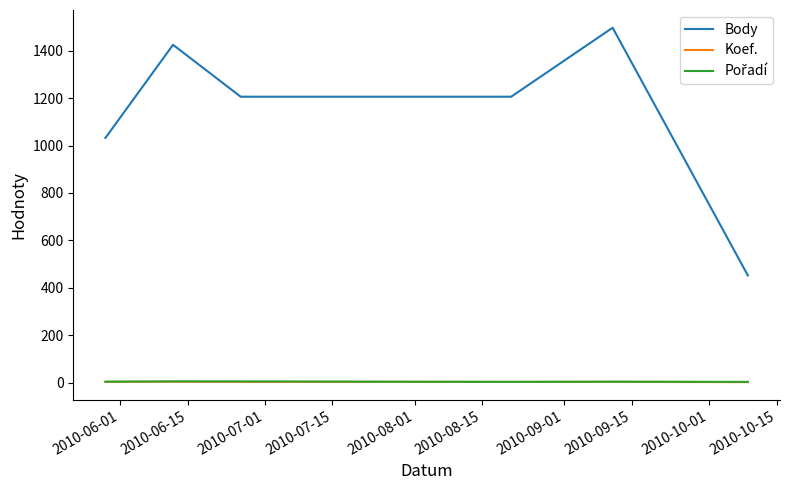

True or false: Body and Koef. intersect in this chart.

False